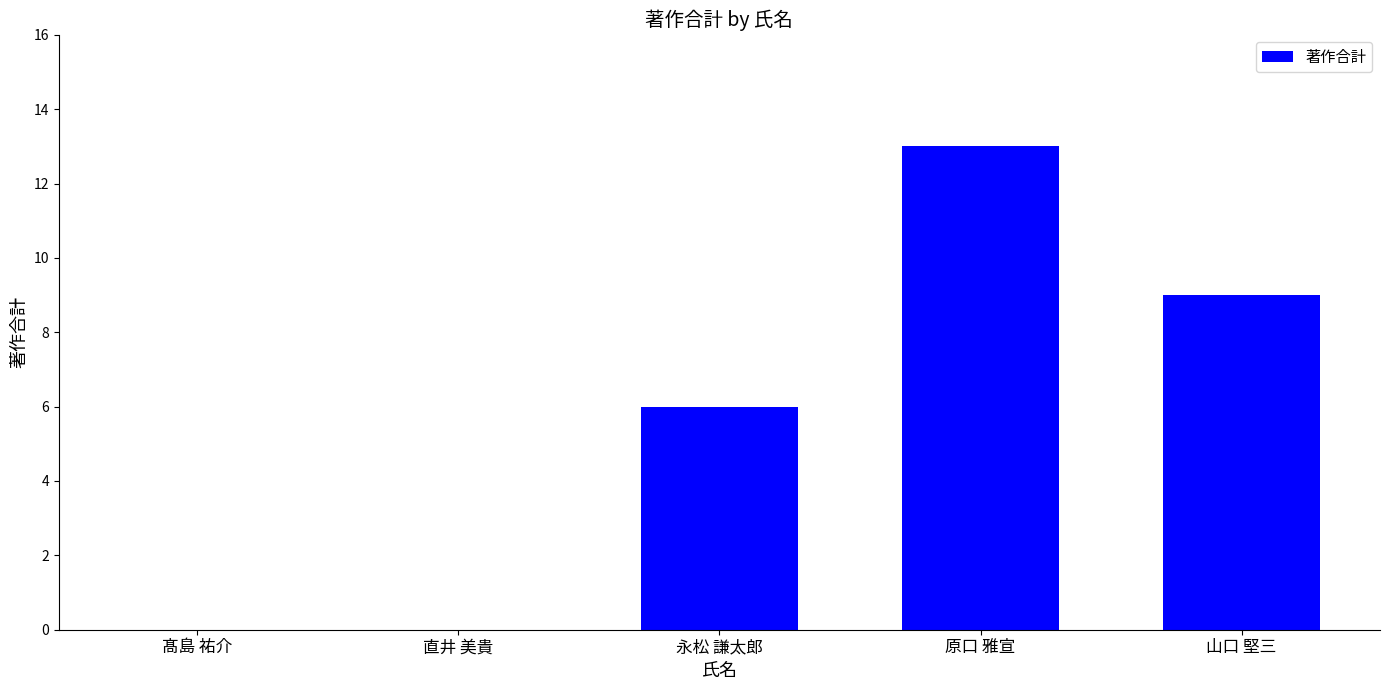

Is it true that the value at 原口 雅宣 is 13?

True